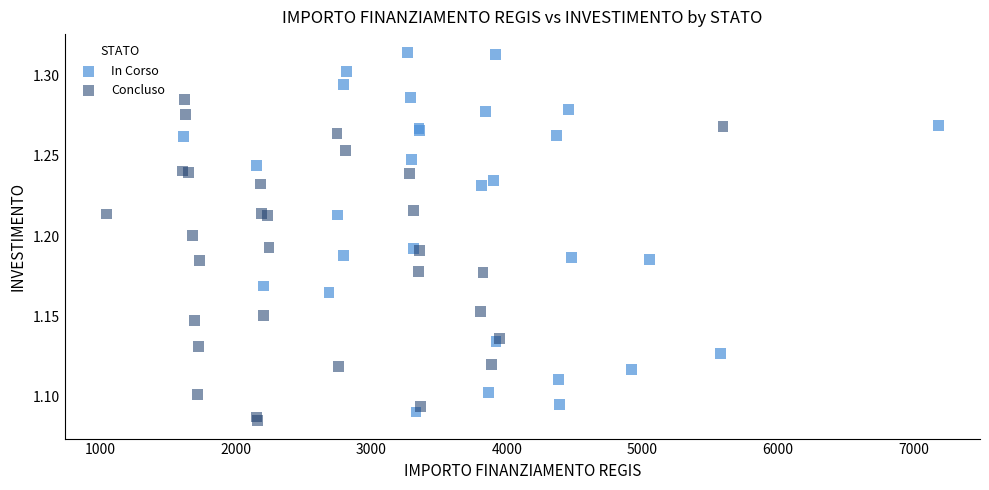

Which series has the widest spread of Y values?

In Corso